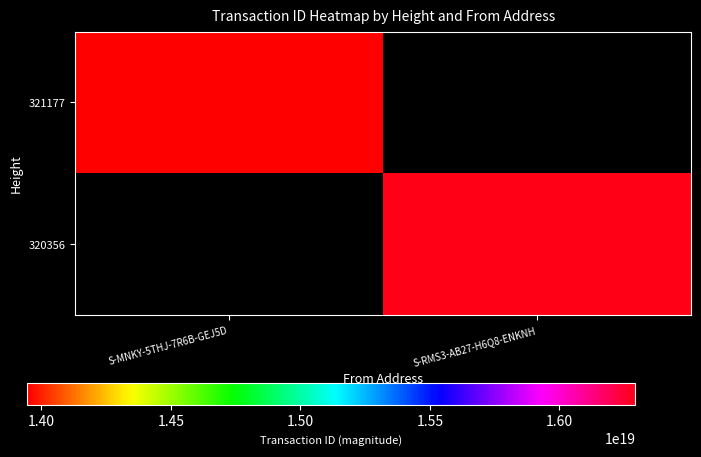

Rank the series at S-RMS3-AB27-H6Q8-ENKNH from highest to lowest value.

321177, 320356